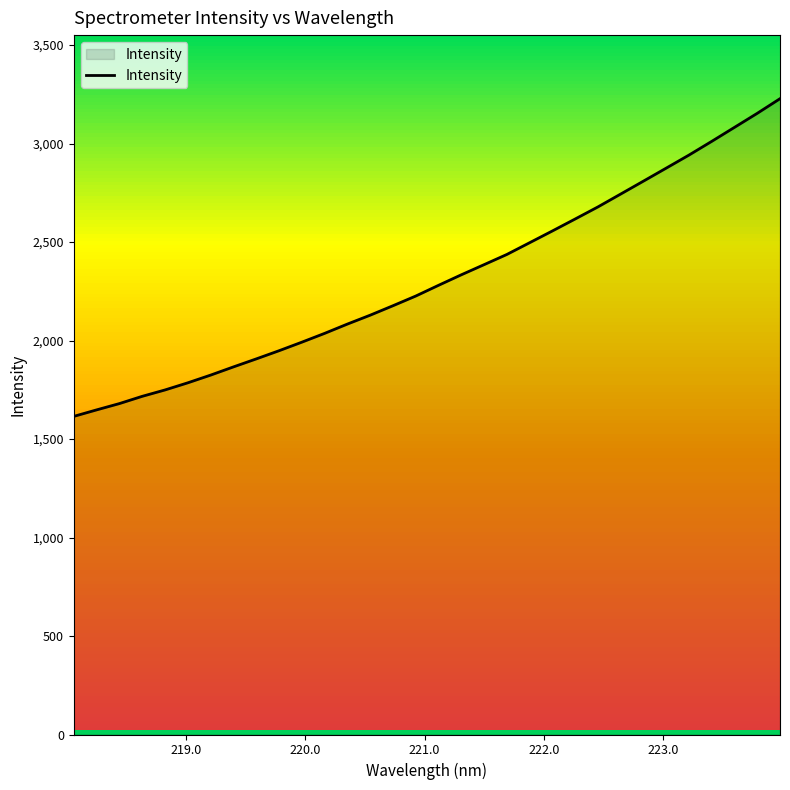

How many lines are shown in the chart?

1